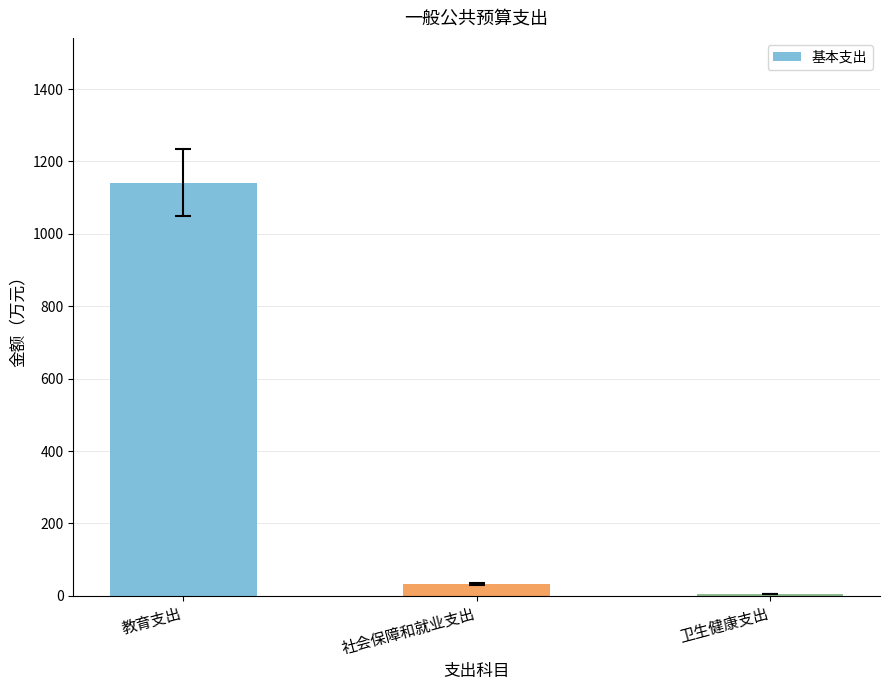

What is the change in value from 社会保障和就业支出 to 卫生健康支出?

-26.5